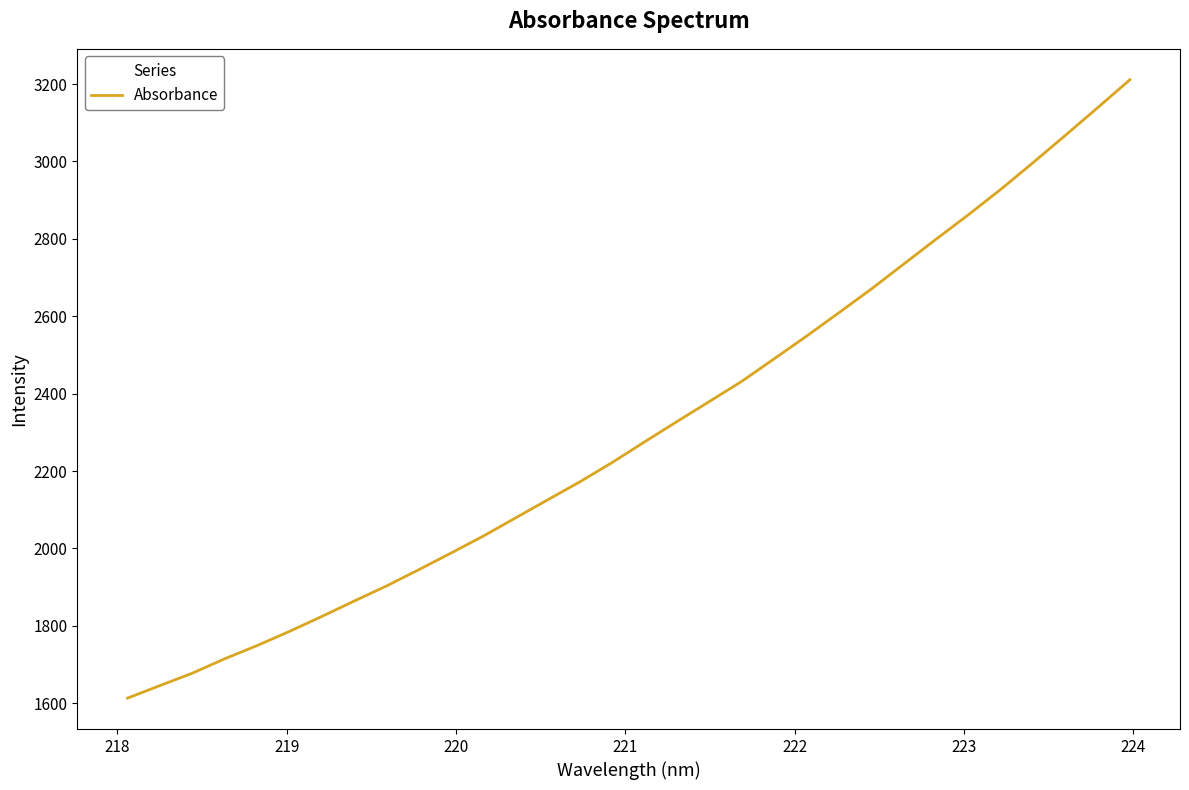

Does the chart display data point markers on the line(s)?

No